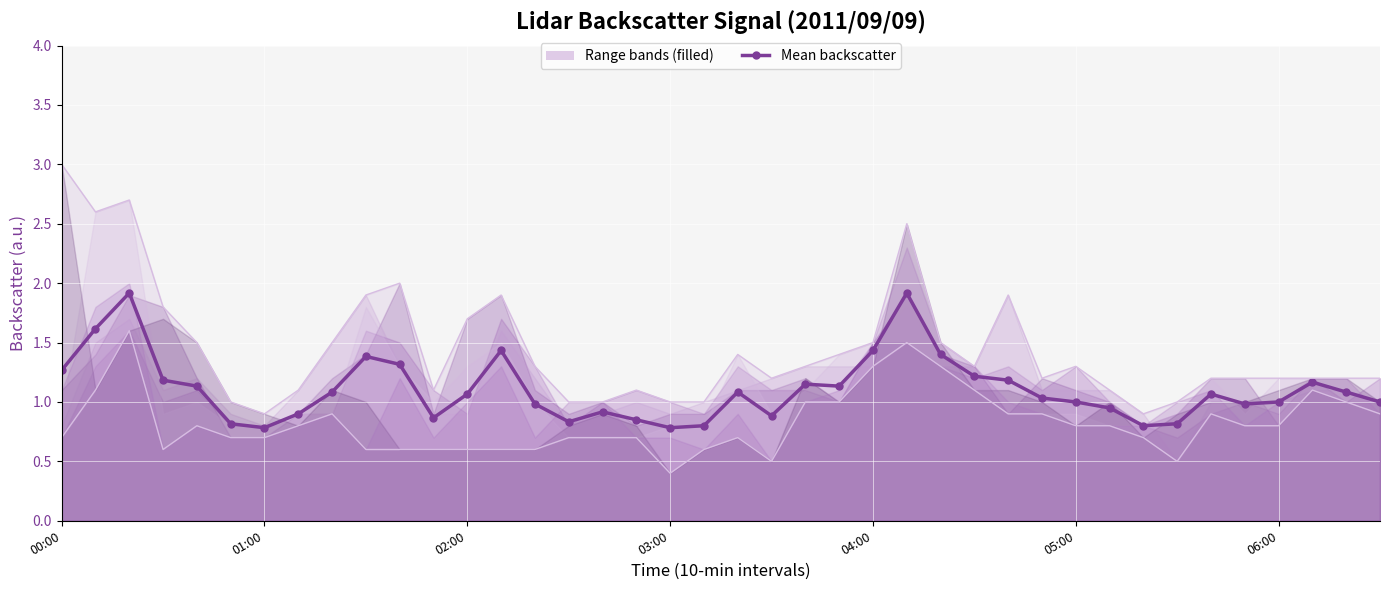

What is the greatest value displayed?

1.9